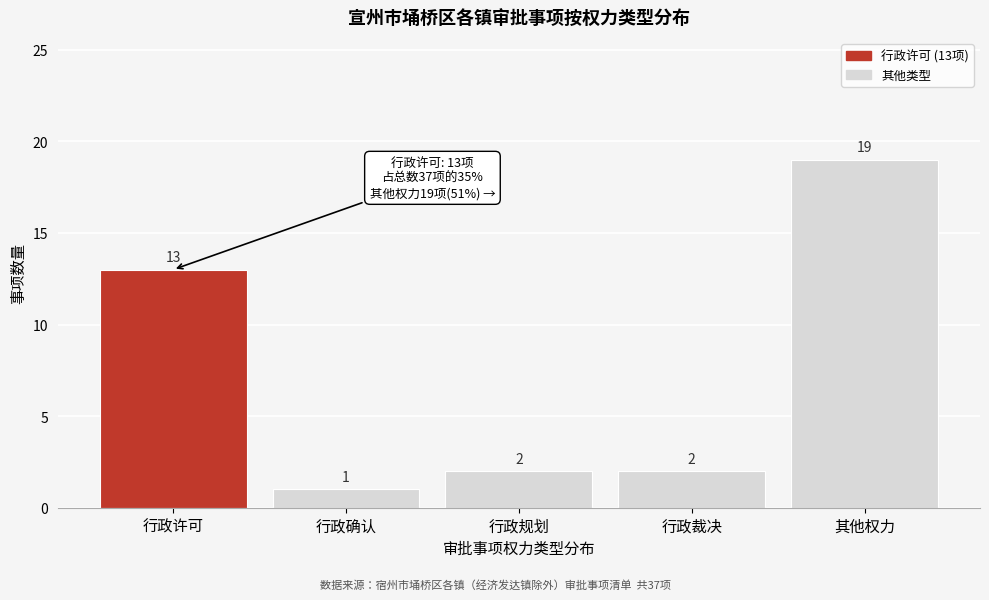

Reading left to right, list all the values displayed in this chart.

13	1	2	2	19